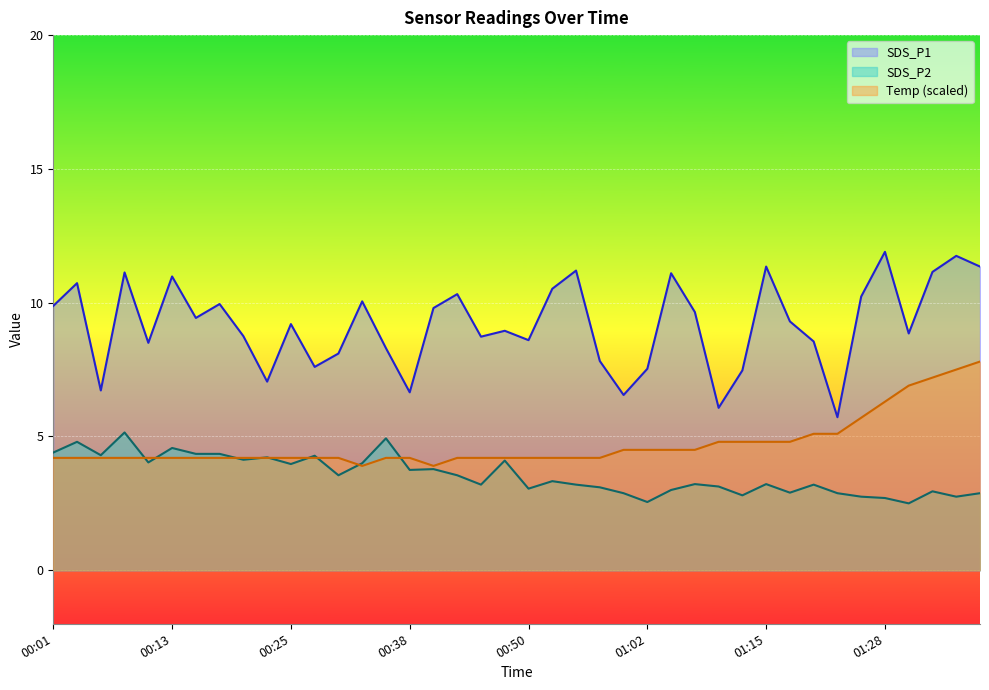

Rank the categories by SDS_P2 value from highest to lowest.

00:08, 00:35, 00:03, 00:13, 00:01, 00:15, 00:18, 00:06, 00:28, 00:23, 00:20, 00:47, 00:10, 00:33, 00:25, 00:40, 00:38, 00:30, 00:42, 00:52, 01:07, 01:15, 00:45, 00:55, 01:20, 01:10, 00:57, 00:50, 01:04, 01:33, 01:18, 00:59, 01:23, 01:39, 01:13, 01:26, 01:36, 01:28, 01:02, 01:31